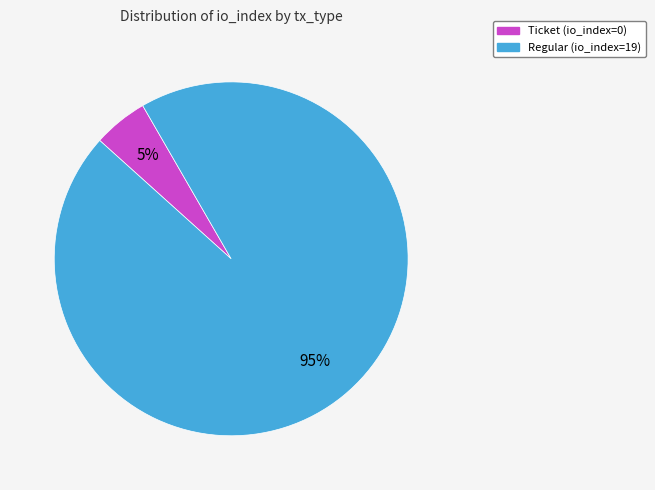

Between Regular (io_index=19) and Ticket (io_index=0), which is larger?

Regular (io_index=19)